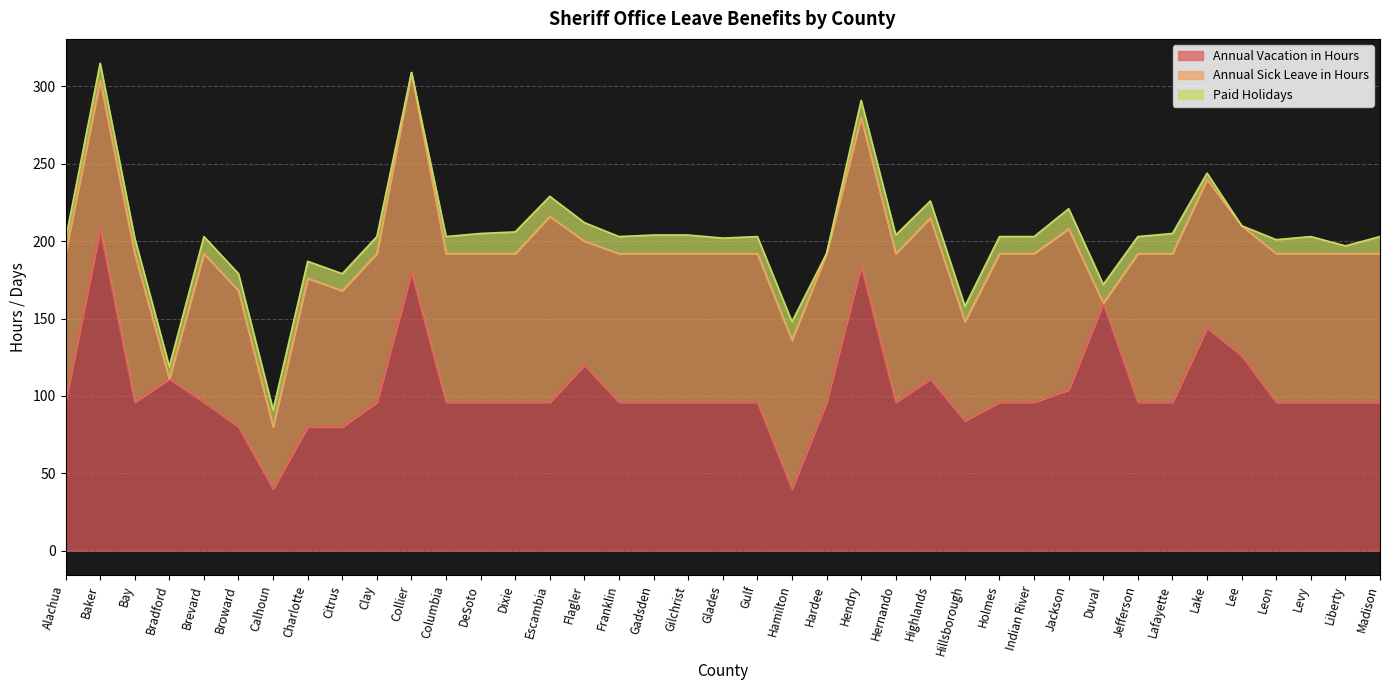

Count the number of data series in this chart.

3